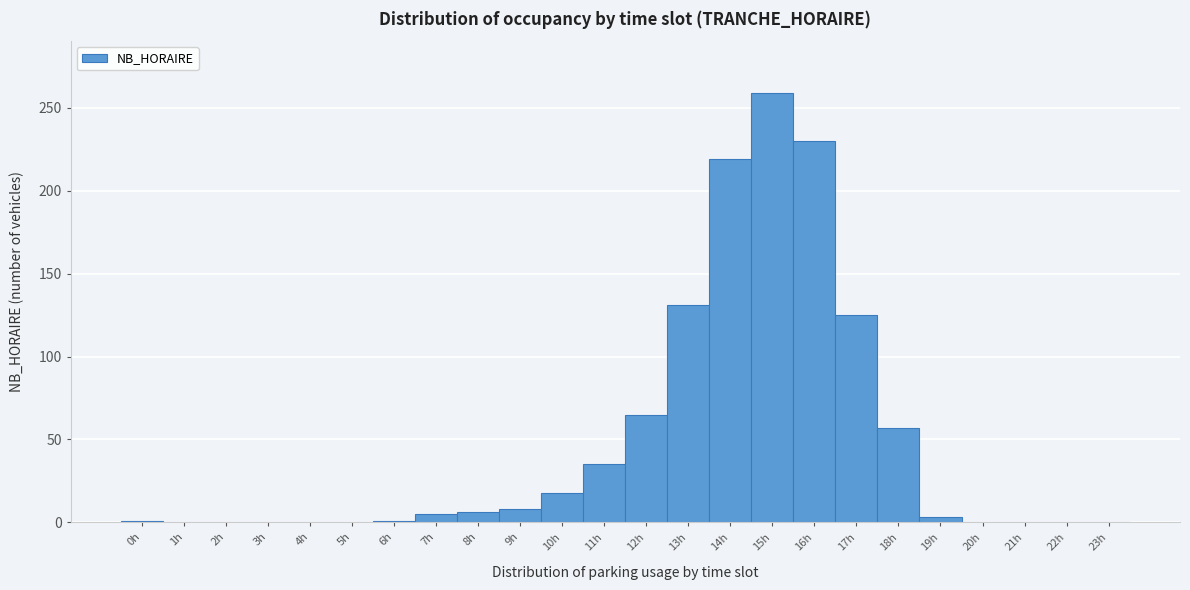

How tall is the bar that spans 6.5 to 7.5 on the x-axis? The values are not printed on the chart, so give them approximately, as read against the axis.

5